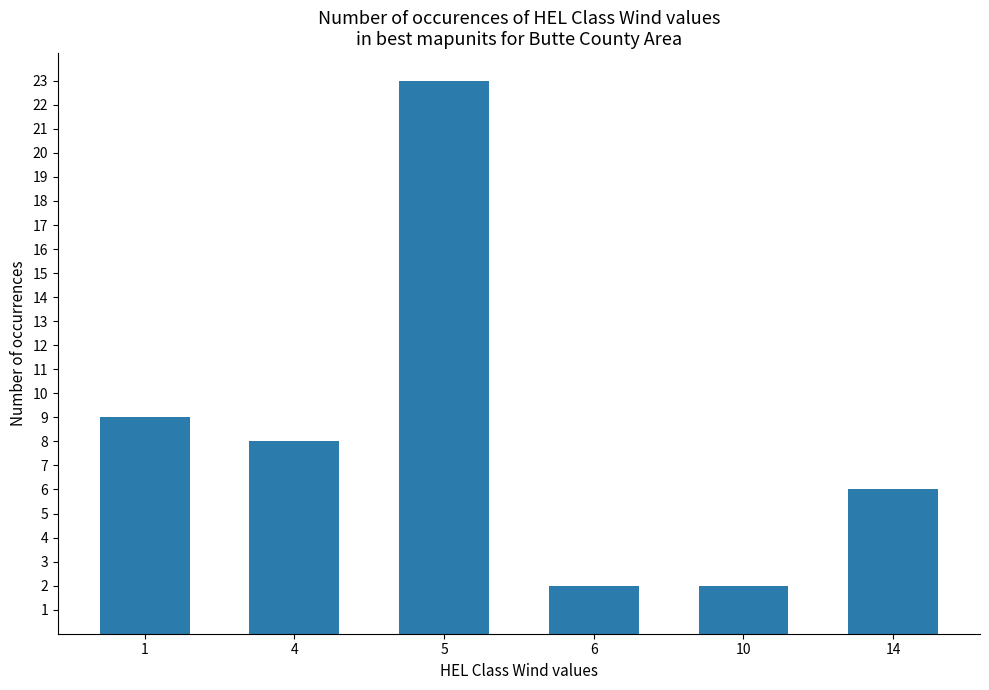

What is the difference between the values at 6 and 14?

4